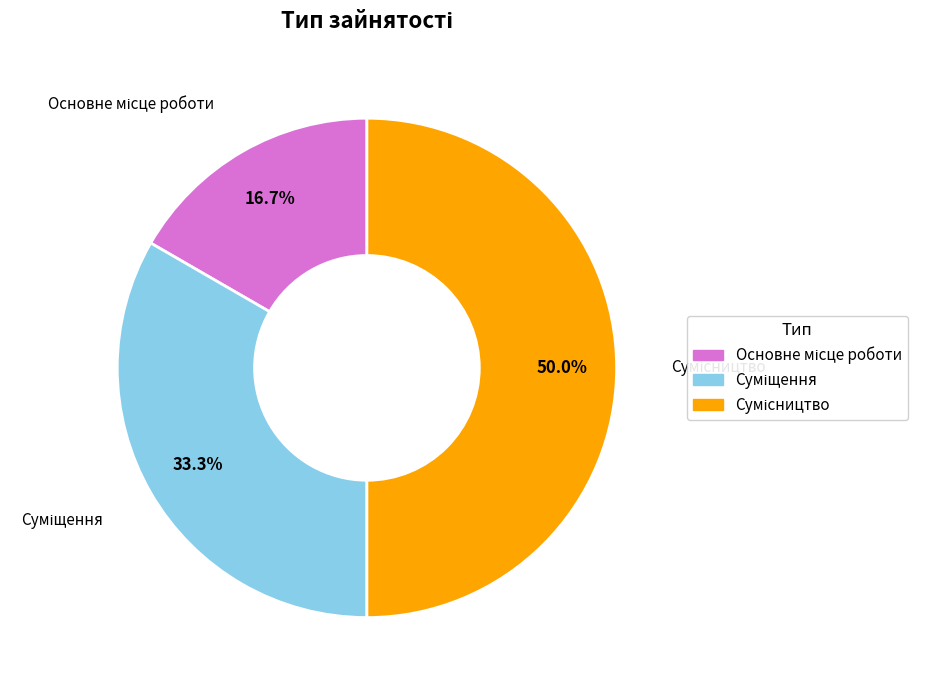

How many slices are in this pie chart?

3